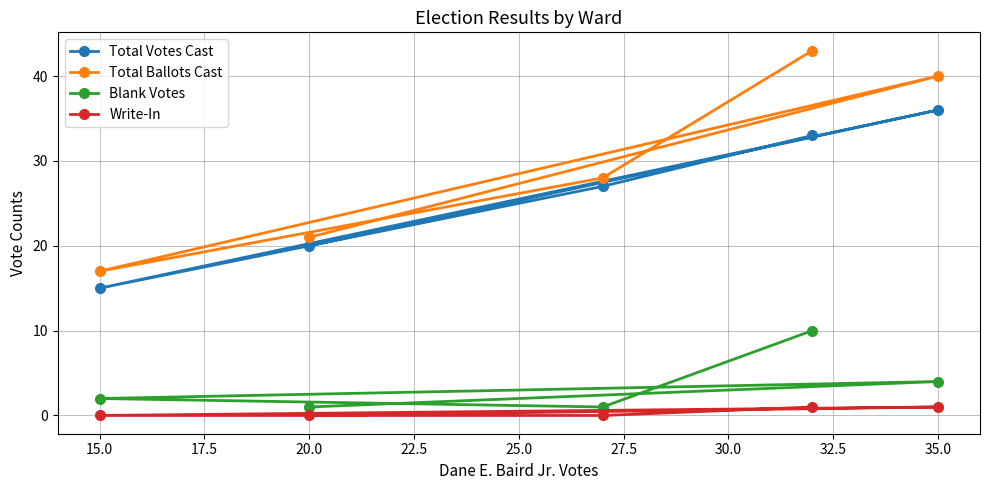

Reading left to right, transcribe all the data shown in this chart.

Total Votes Cast: 15	20	27	33	36
Total Ballots Cast: 17	21	28	43	40
Blank Votes: 2	1	1	10	4
Write-In: 0	0	0	1	1